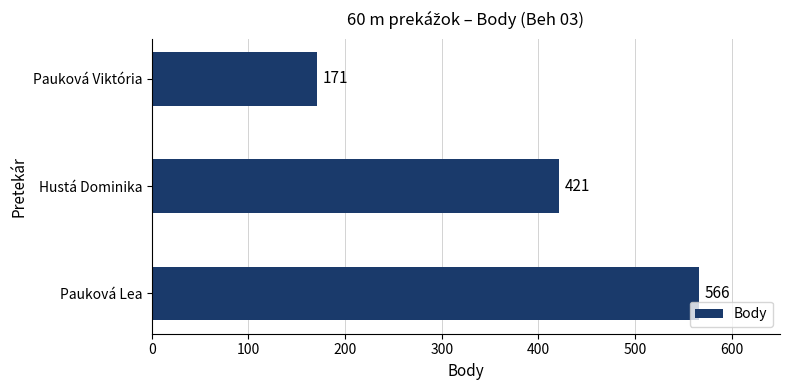

What is the change in value from Hustá Dominika to Pauková Viktória?

-250